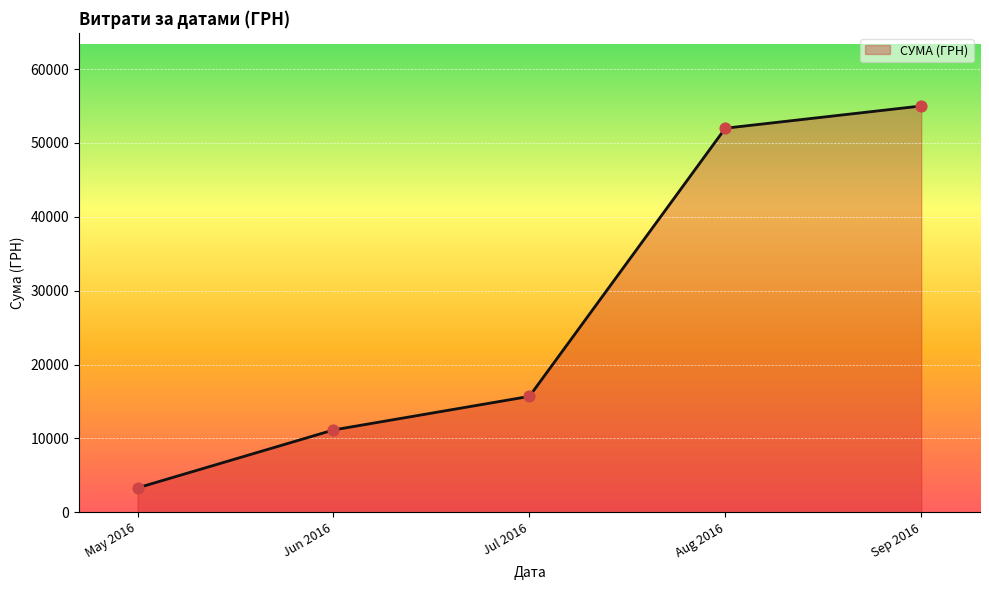

Which has a higher value, Jul 2016 or Sep 2016?

Sep 2016